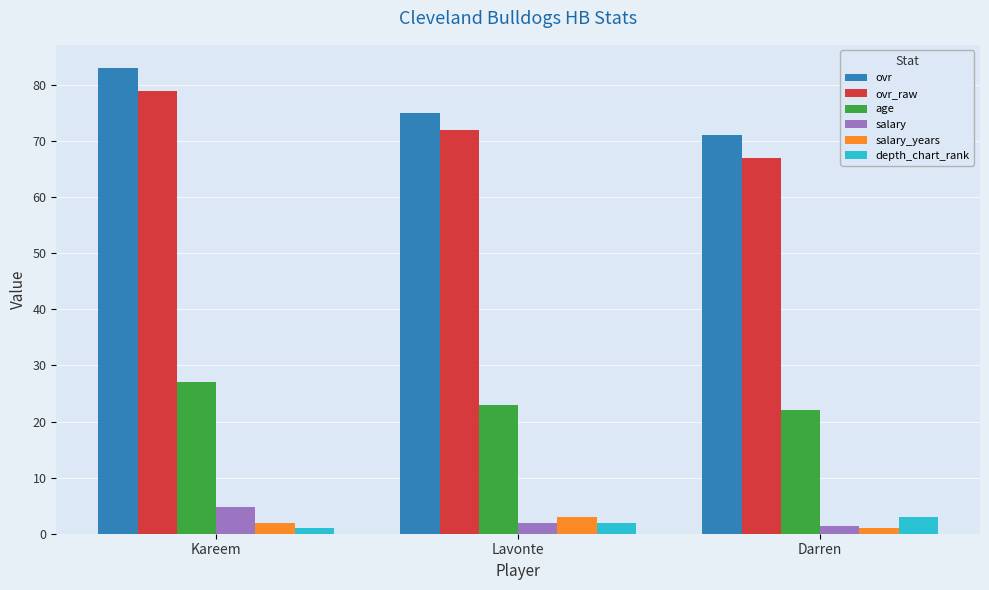

What is the sum of all depth_chart_rank values?

6.0